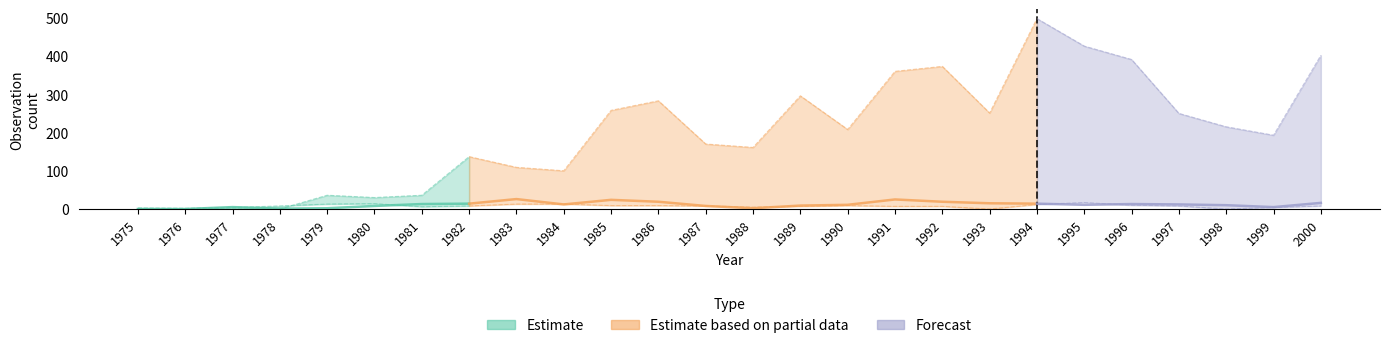

The value of Kanahaukka at 1982 is 22. True or false?

False